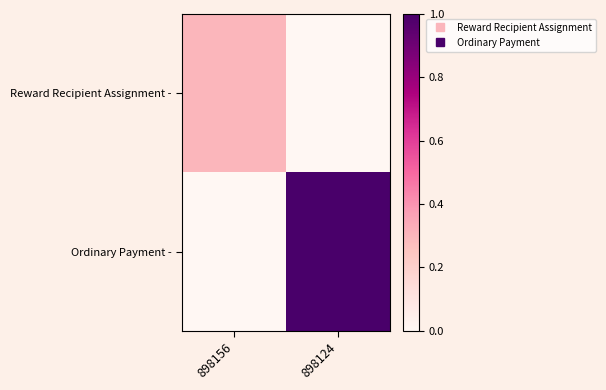

Reading right to left, extract all data points from this chart.

Reward Recipient Assignment -: 898124=0.0	898156=0.3
Ordinary Payment -: 898124=1.0	898156=0.0